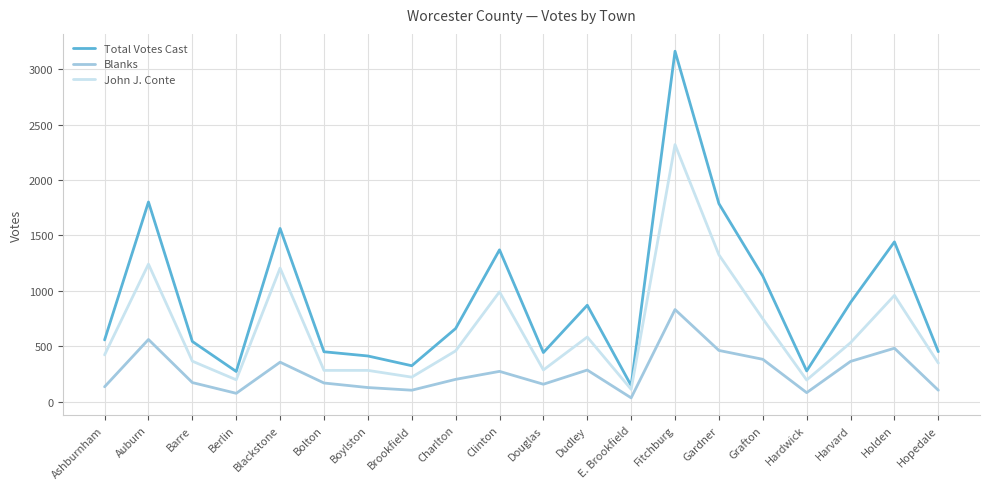

How many lines are shown in the chart?

3